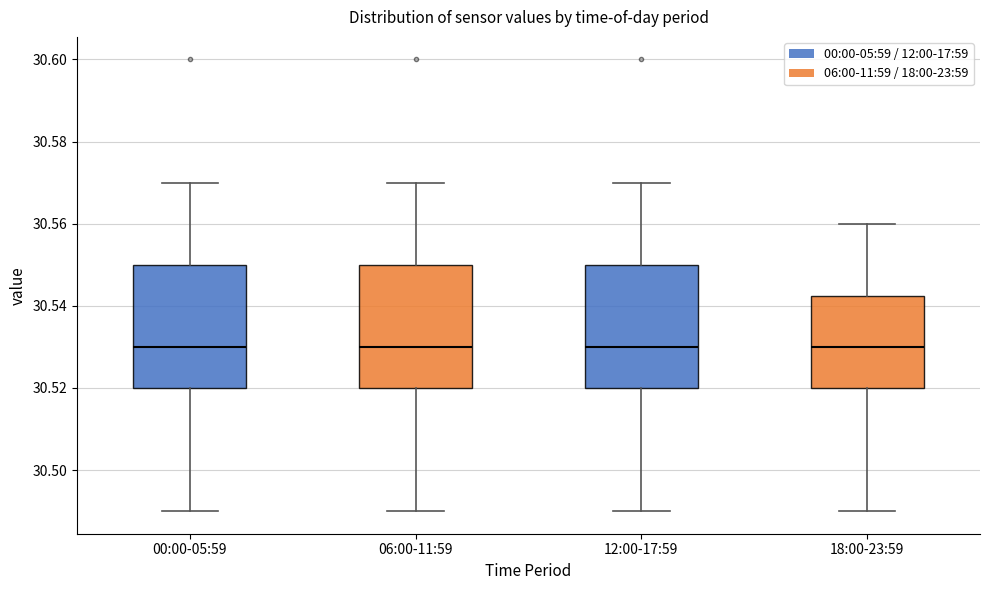

Reading left to right, transcribe this box plot: for each box, give where its median line is, the range the box spans, and where its two whiskers end, as read against the y-axis. The values are not printed on the chart, so give them approximately, as read against the axis.

00:00-05:59: median 30.530, box 30.520 to 30.550, whiskers 30.490 to 30.570
06:00-11:59: median 30.530, box 30.520 to 30.550, whiskers 30.490 to 30.570
12:00-17:59: median 30.530, box 30.520 to 30.550, whiskers 30.490 to 30.570
18:00-23:59: median 30.530, box 30.520 to 30.542, whiskers 30.490 to 30.560